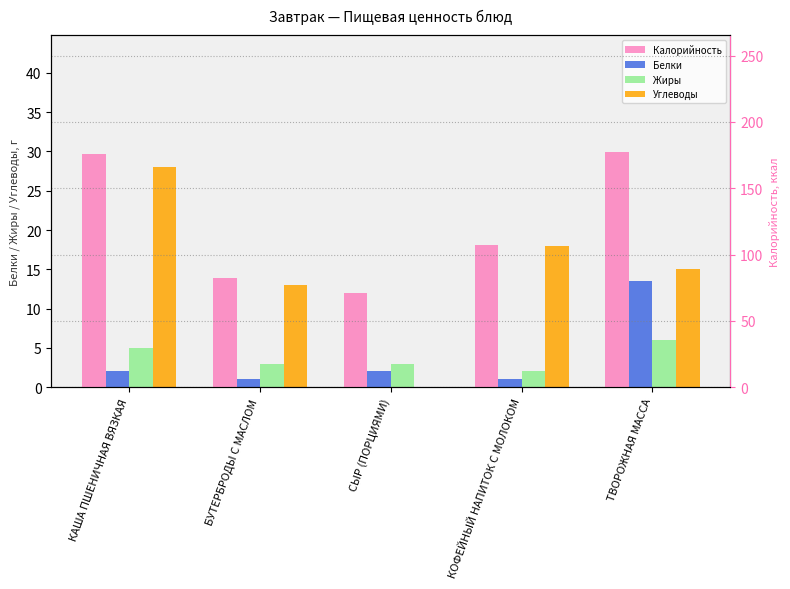

What are all the series names shown in the legend?

Белки, Жиры, Углеводы, Калорийность